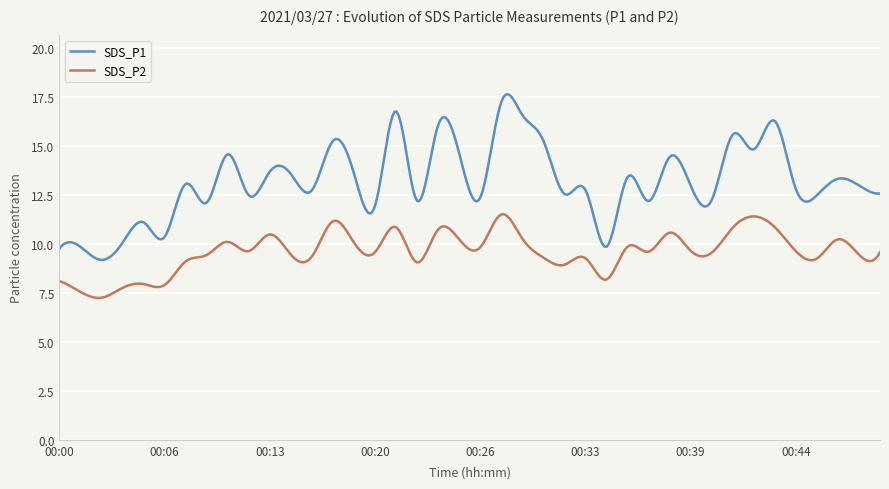

What is the average value of the SDS_P1 series?

13.2